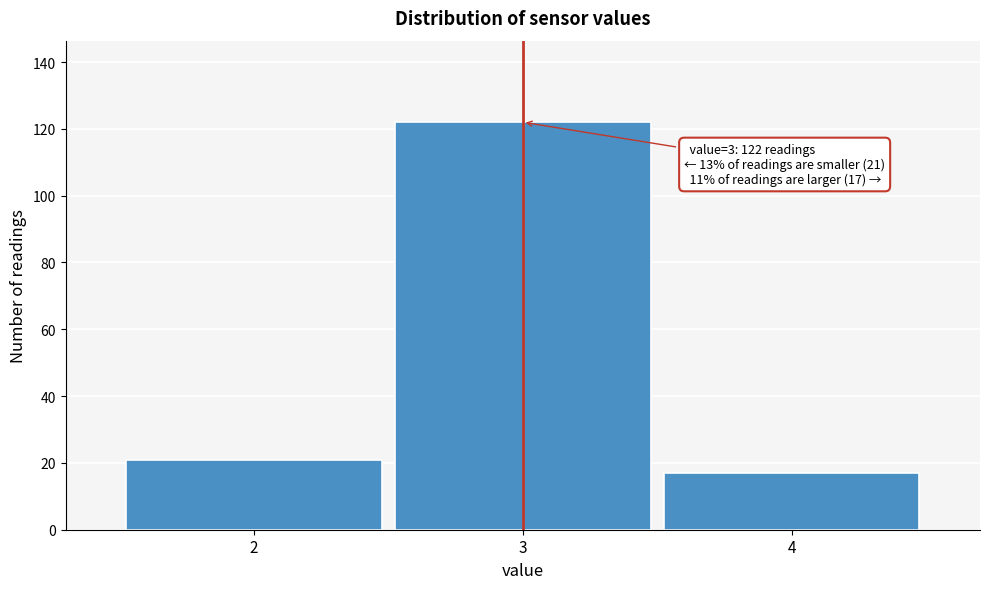

Reading right to left, list all the values displayed in this chart.

4=17	3=122	2=21